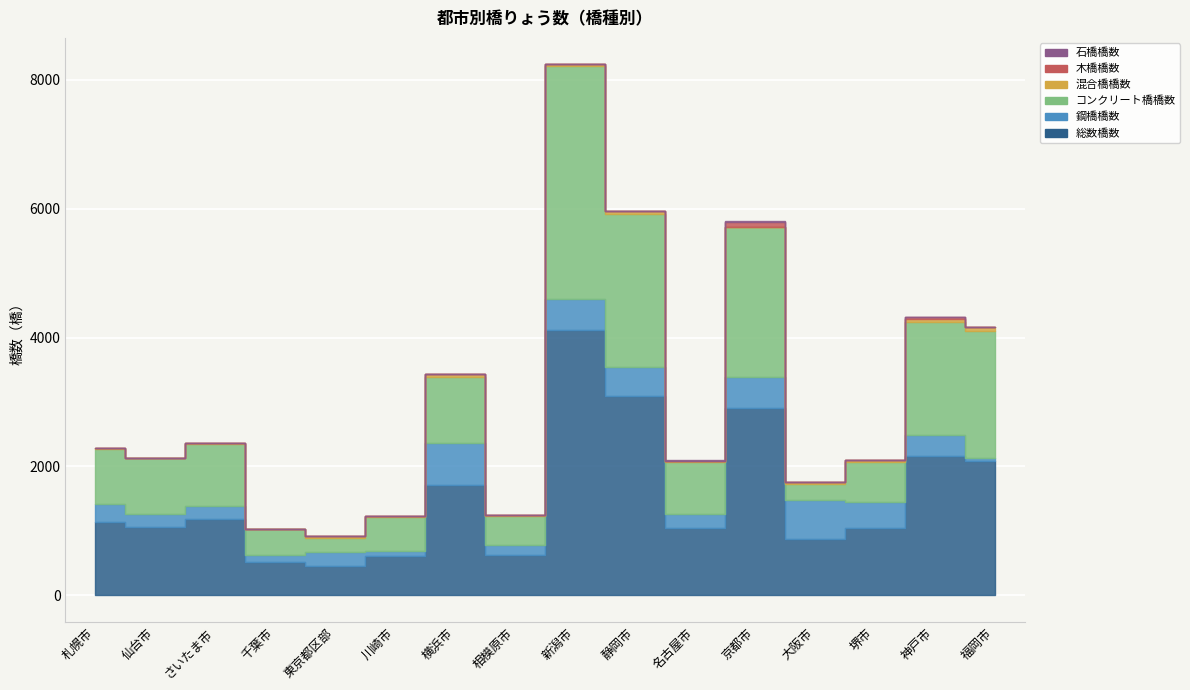

Is it true that 鋼橋橋数 equals 68 at 相模原市?

False